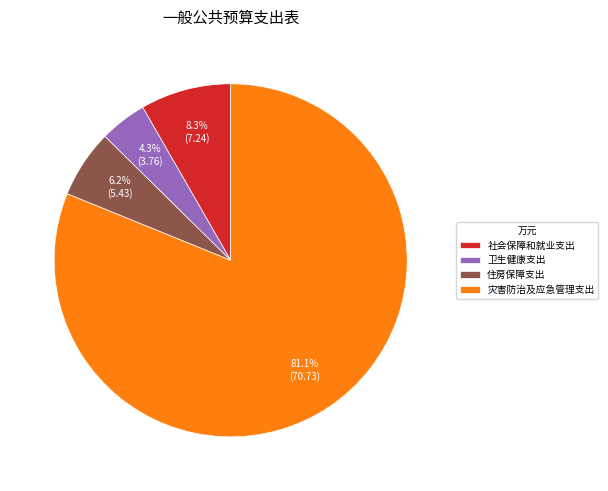

What is the ratio of the value at 社会保障和就业支出 to the value at 住房保障支出?

1.3